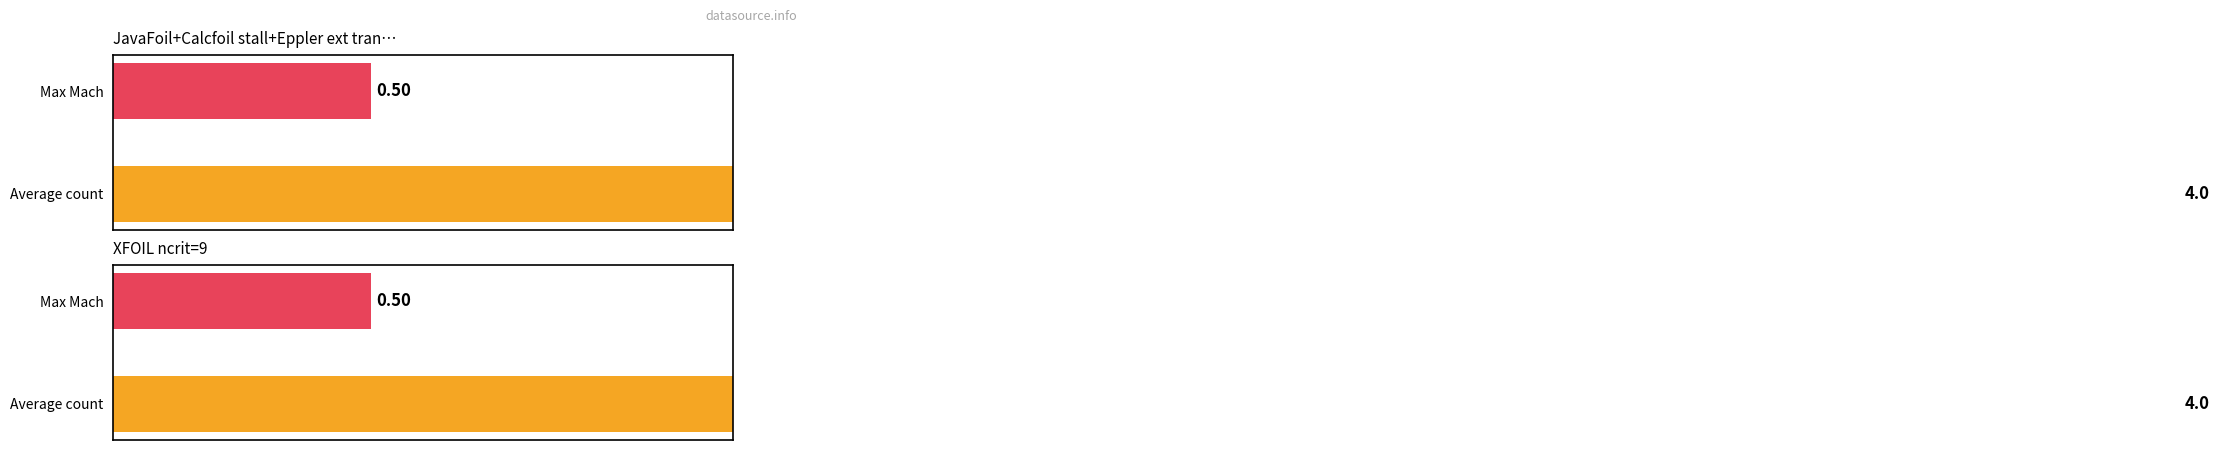

How many bars are there in each group?

2